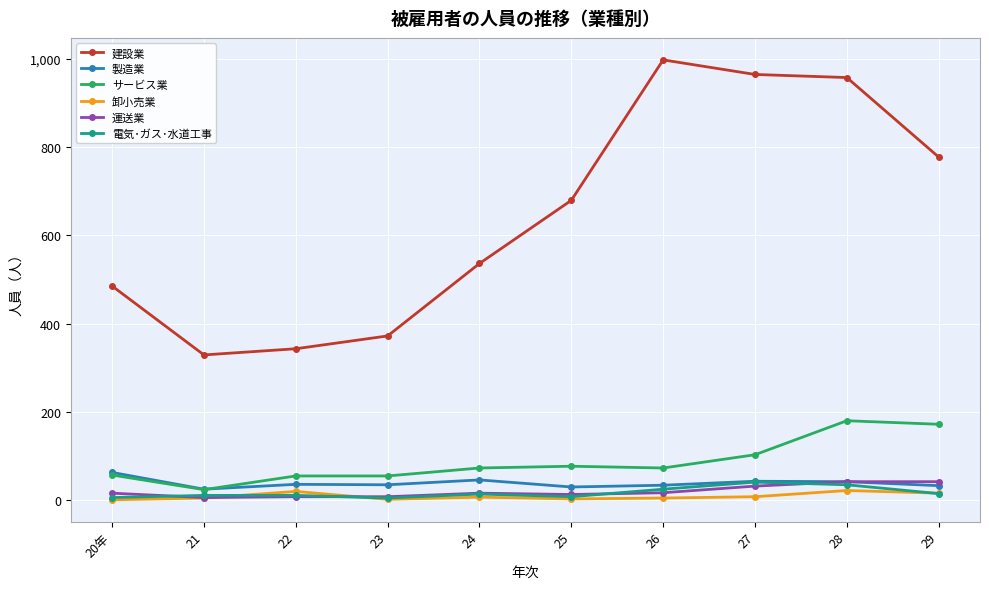

Which category has the highest value in the 製造業 series?

20年